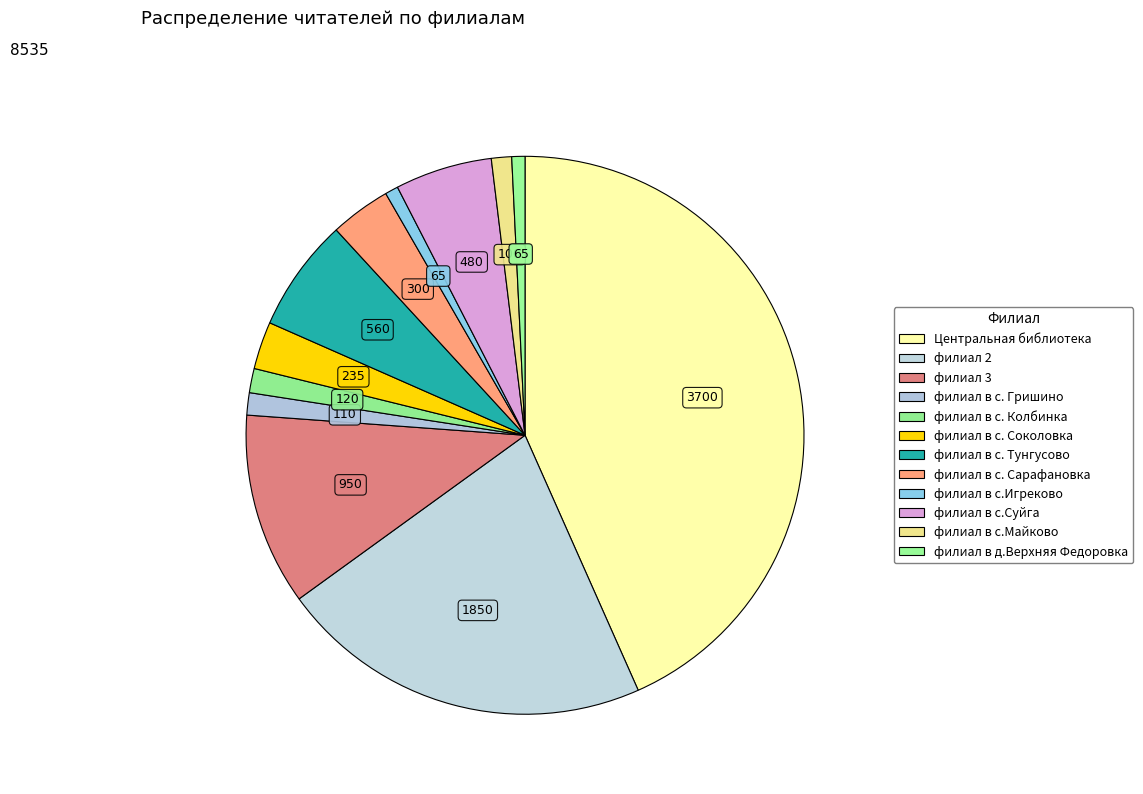

What is the ratio of the value at филиал в с.Майково to the value at филиал 2?

0.1